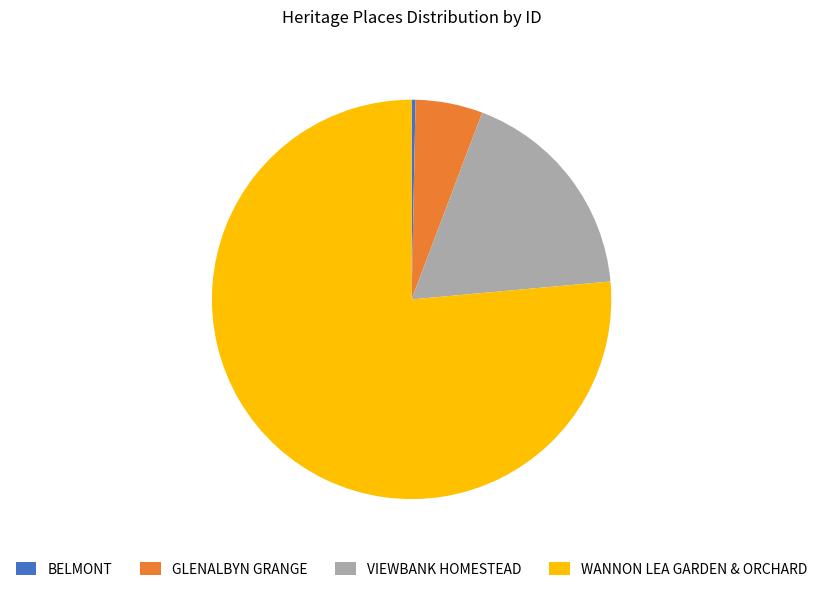

Is WANNON LEA GARDEN & ORCHARD the majority of the pie?

Yes